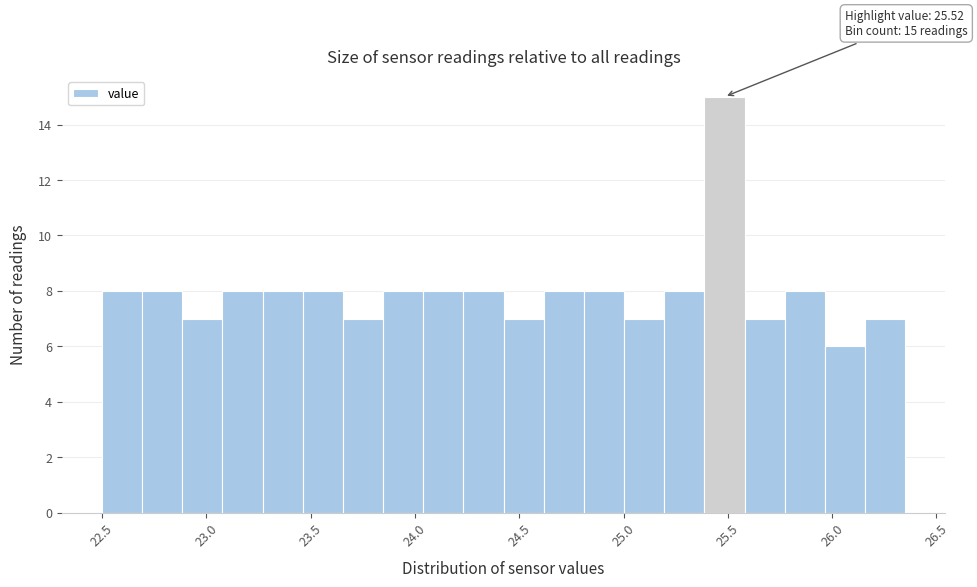

Read against the x-axis, roughly where is the centre of the tallest bar?

25.50